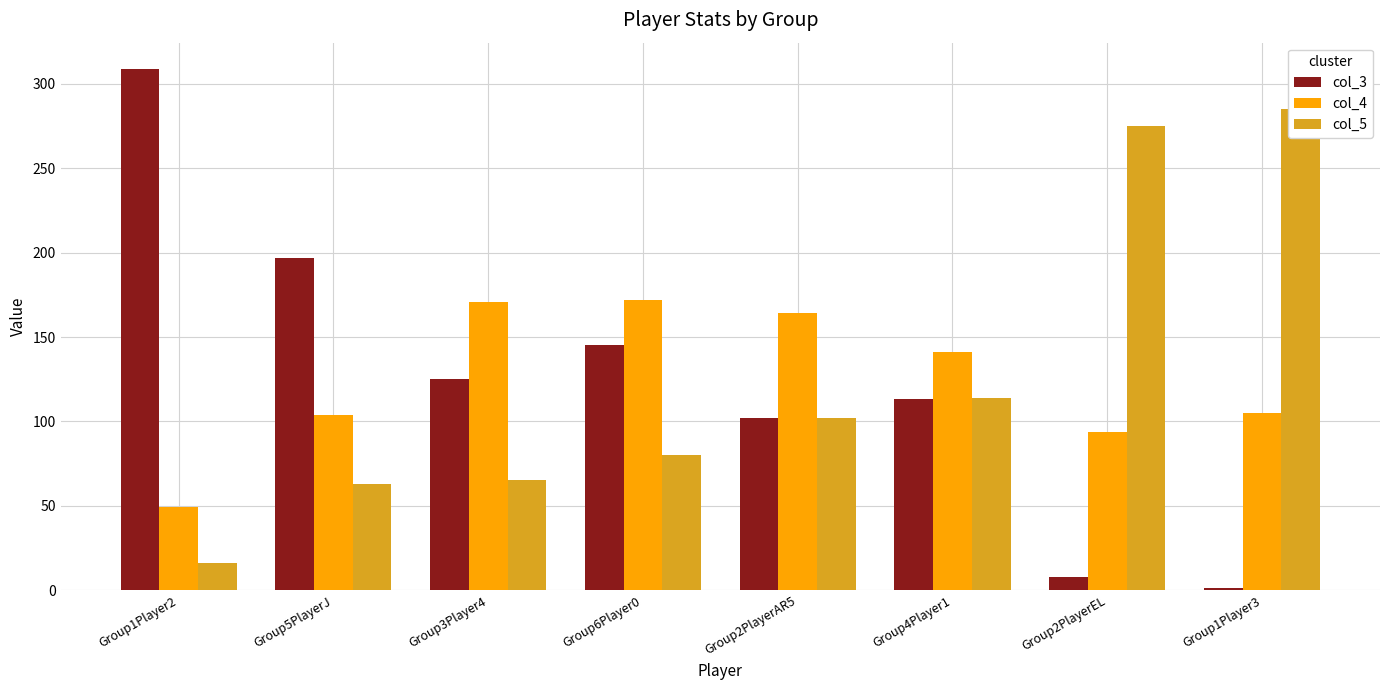

Are the bars grouped side by side (vs. stacked)?

Yes